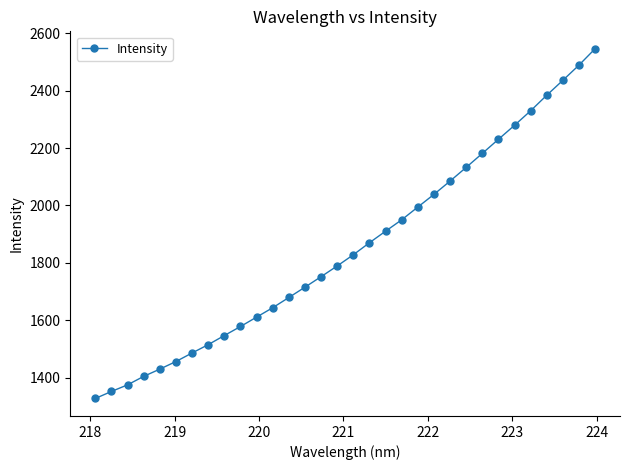

What is the value of the 23rd point from the left?

2085.1